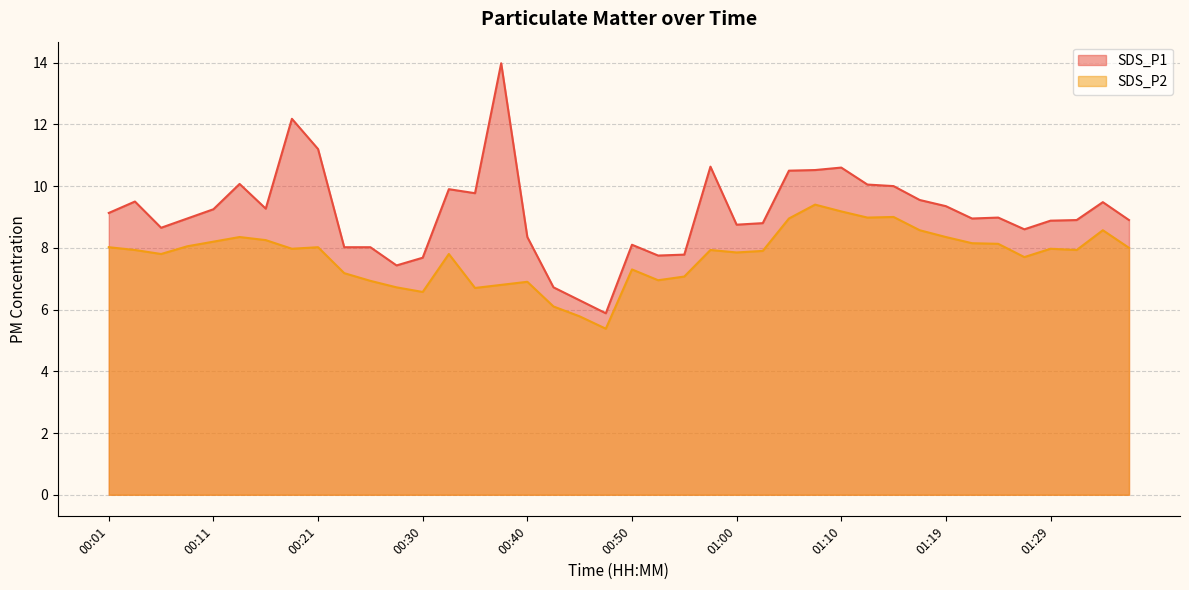

At which label is SDS_P2 closest to 7?

00:52